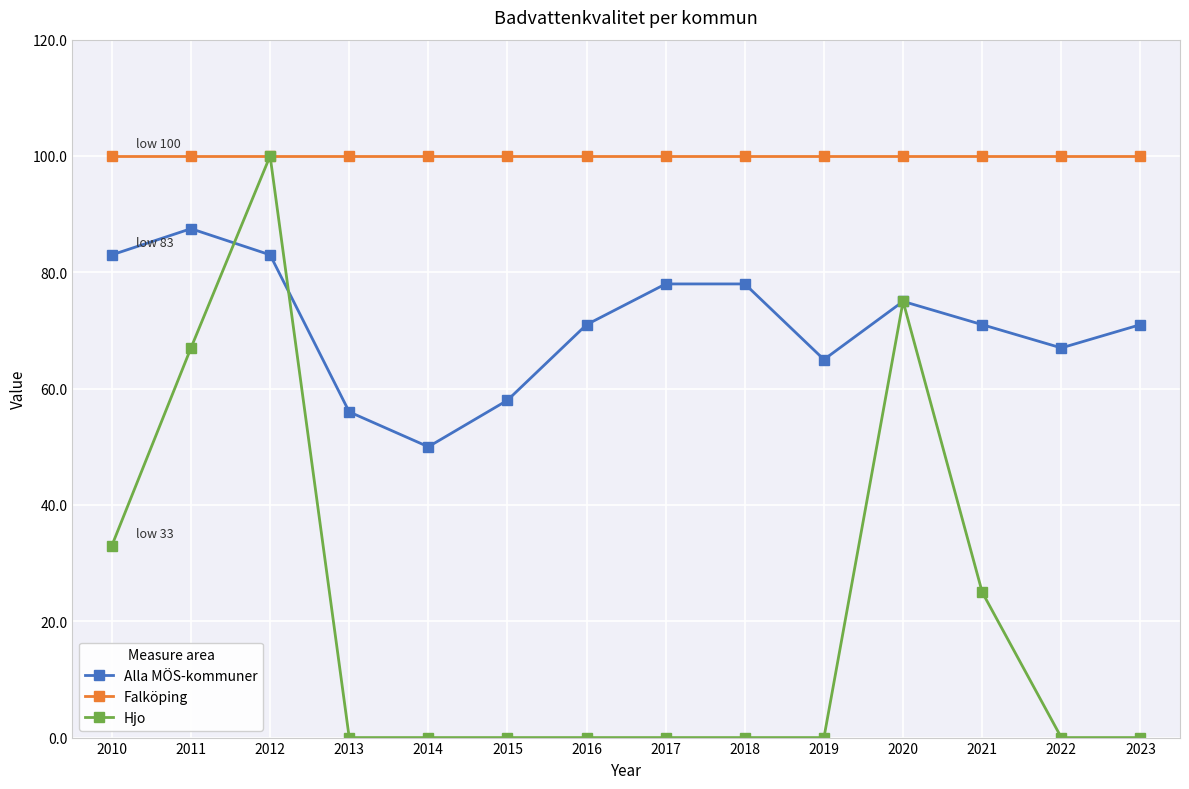

Which series has the largest total across all categories?

Falköping